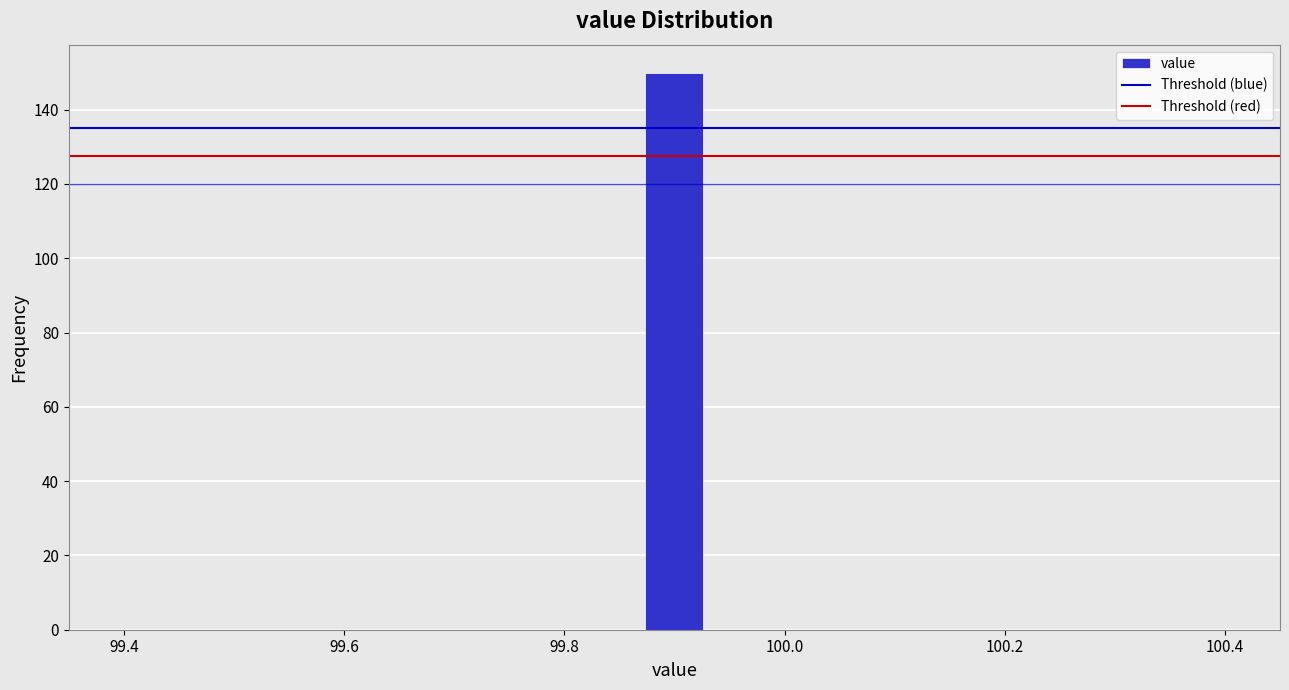

Around what value on the x-axis is the tallest bar? Give the approximate position of its centre, as read against the axis.

99.90